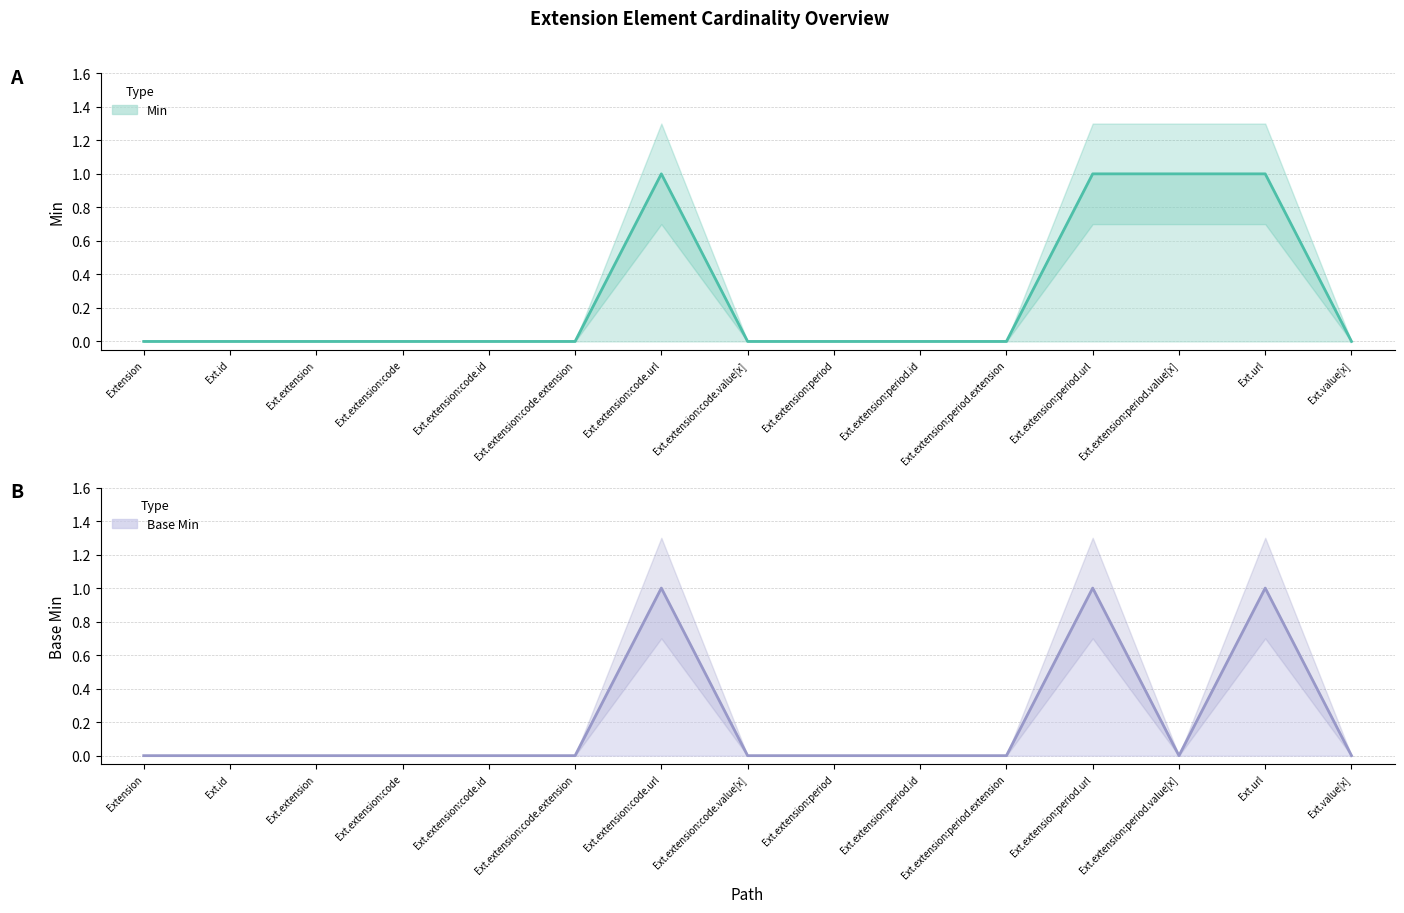

Reading left to right, extract all data points from this chart.

Min: 0	0	0	0	0	0	1	0	0	0	0	1	1	1	0
Base Min: 0	0	0	0	0	0	1	0	0	0	0	1	0	1	0